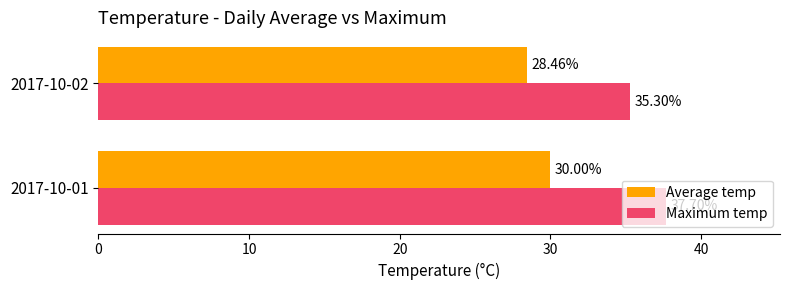

Between 2017-10-01 and 2017-10-02, which series saw the biggest shift?

Maximum temp